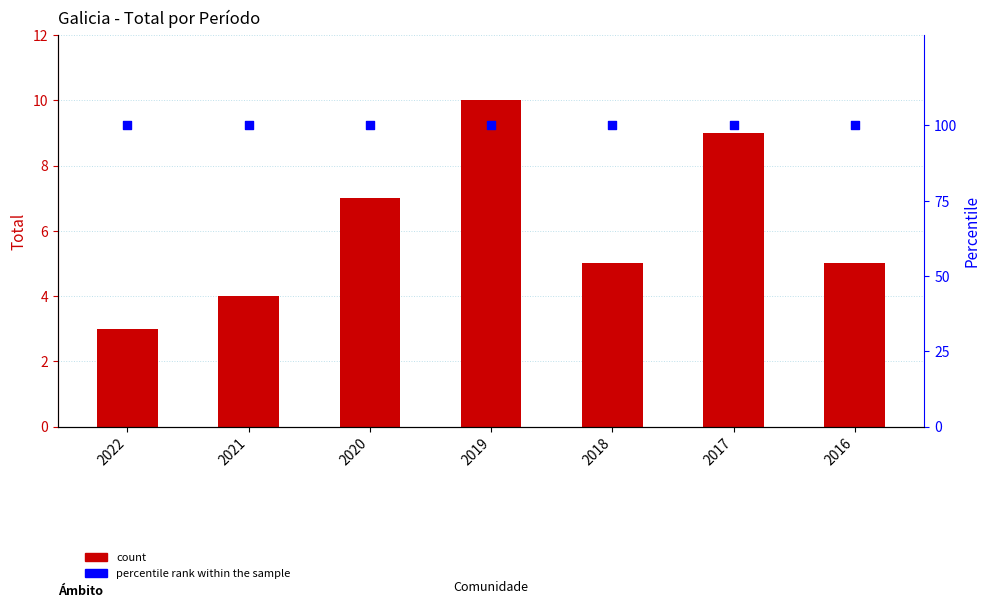

Which series has the largest total across all categories?

percentile rank within the sample